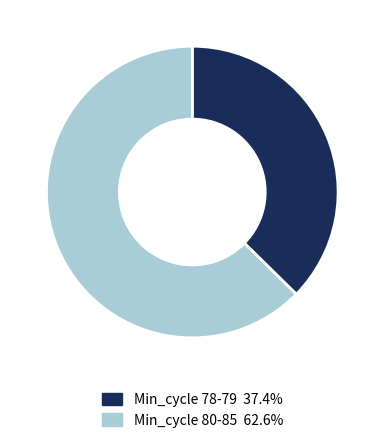

Is there any slice that represents more than half of the pie?

Yes